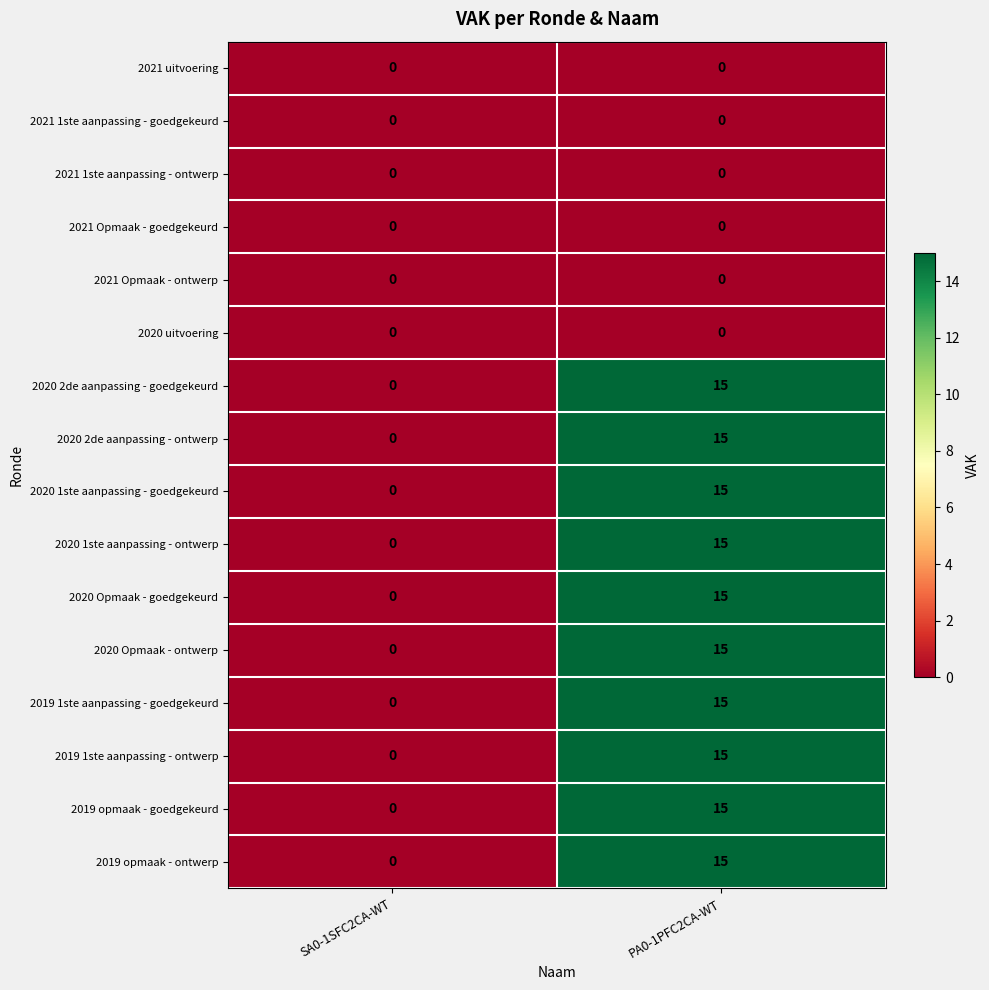

Is the value of 2020 2de aanpassing - goedgekeurd at SA0-1SFC2CA-WT greater than the value of 2020 1ste aanpassing - ontwerp at PA0-1PFC2CA-WT?

No